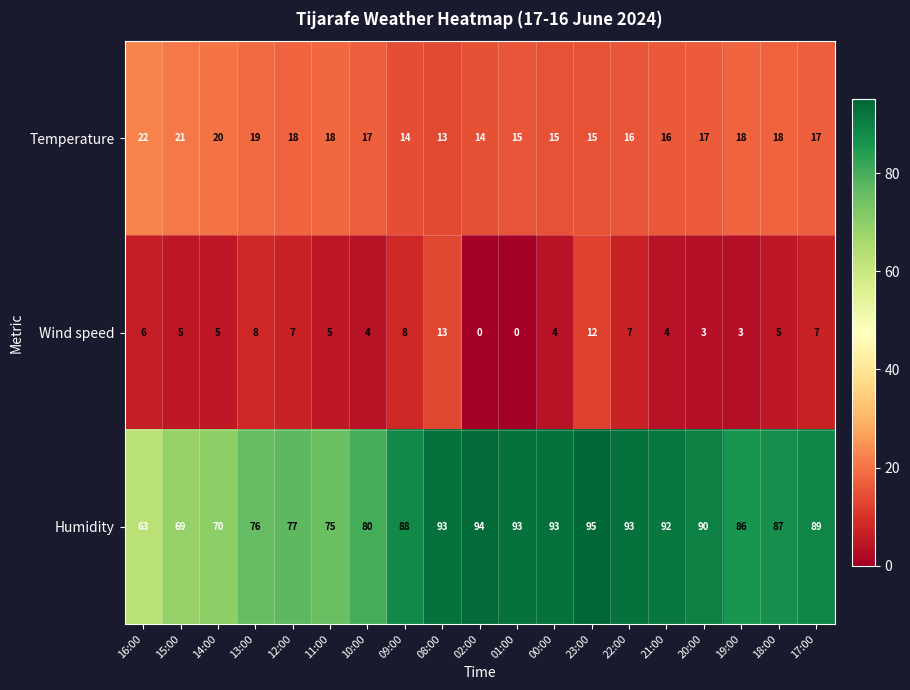

The Humidity series shows 92 at 21:00. True or false?

True